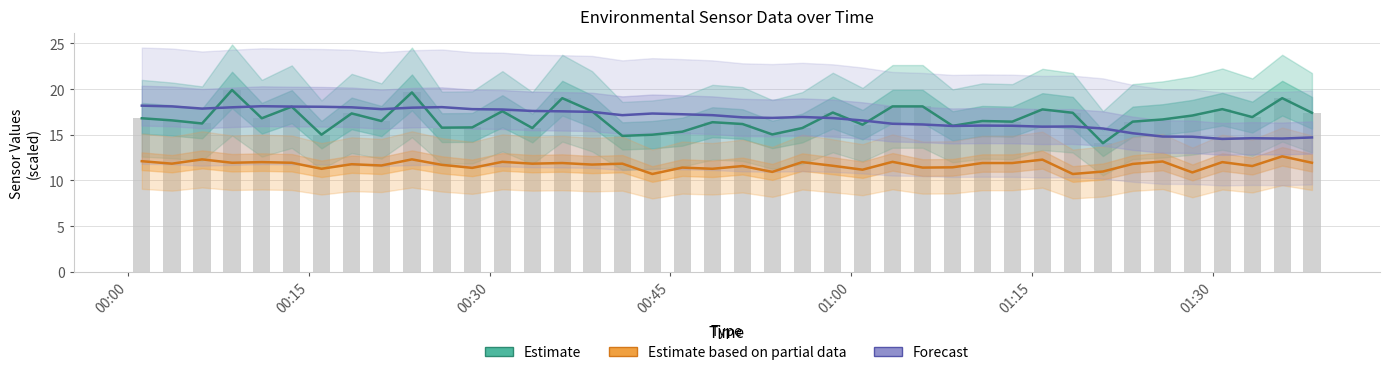

List the series in order of their peak value, lowest first.

SDS_P2 (Estimate based on partial data), BME280_temperature (Forecast), SDS_P1 (Estimate)